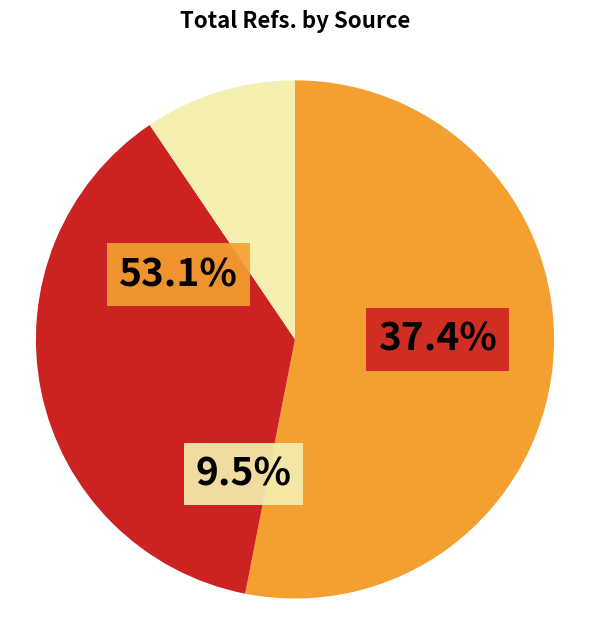

Does any single category account for the majority?

Yes